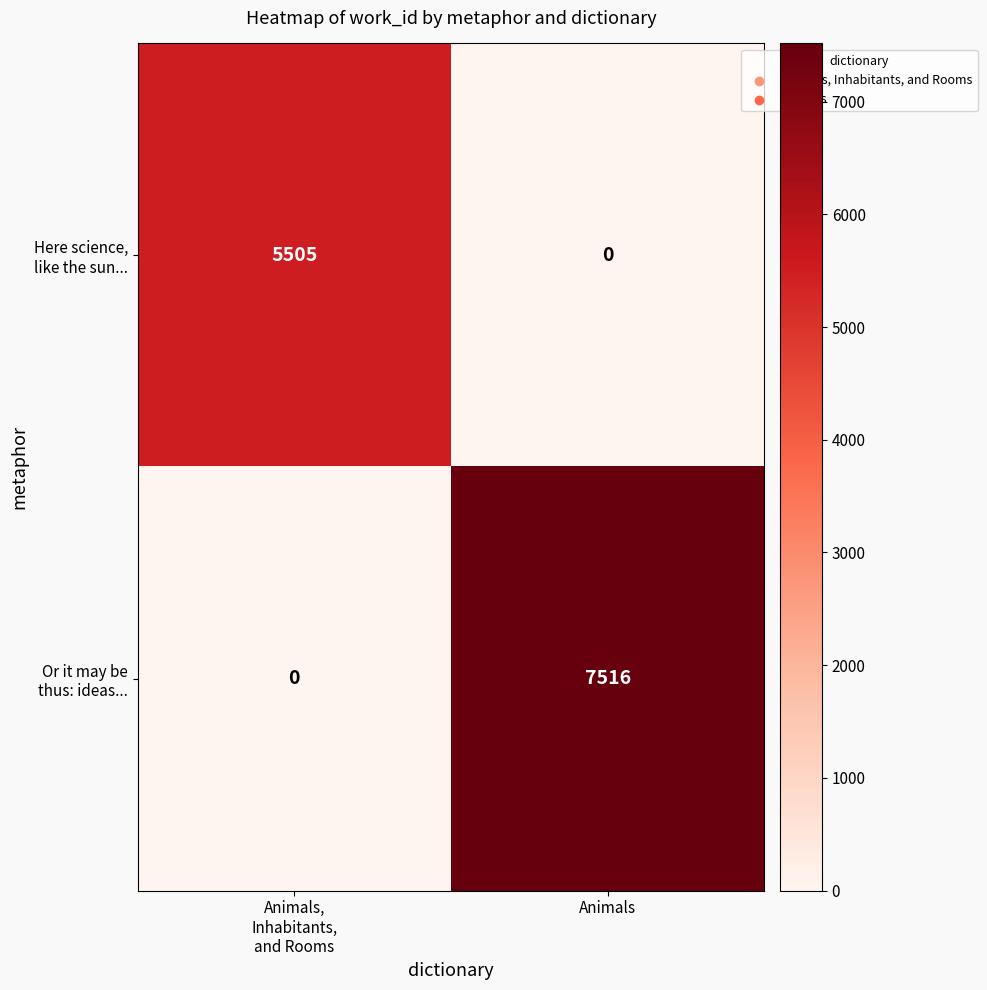

Which category has the highest value across all series?

Animals